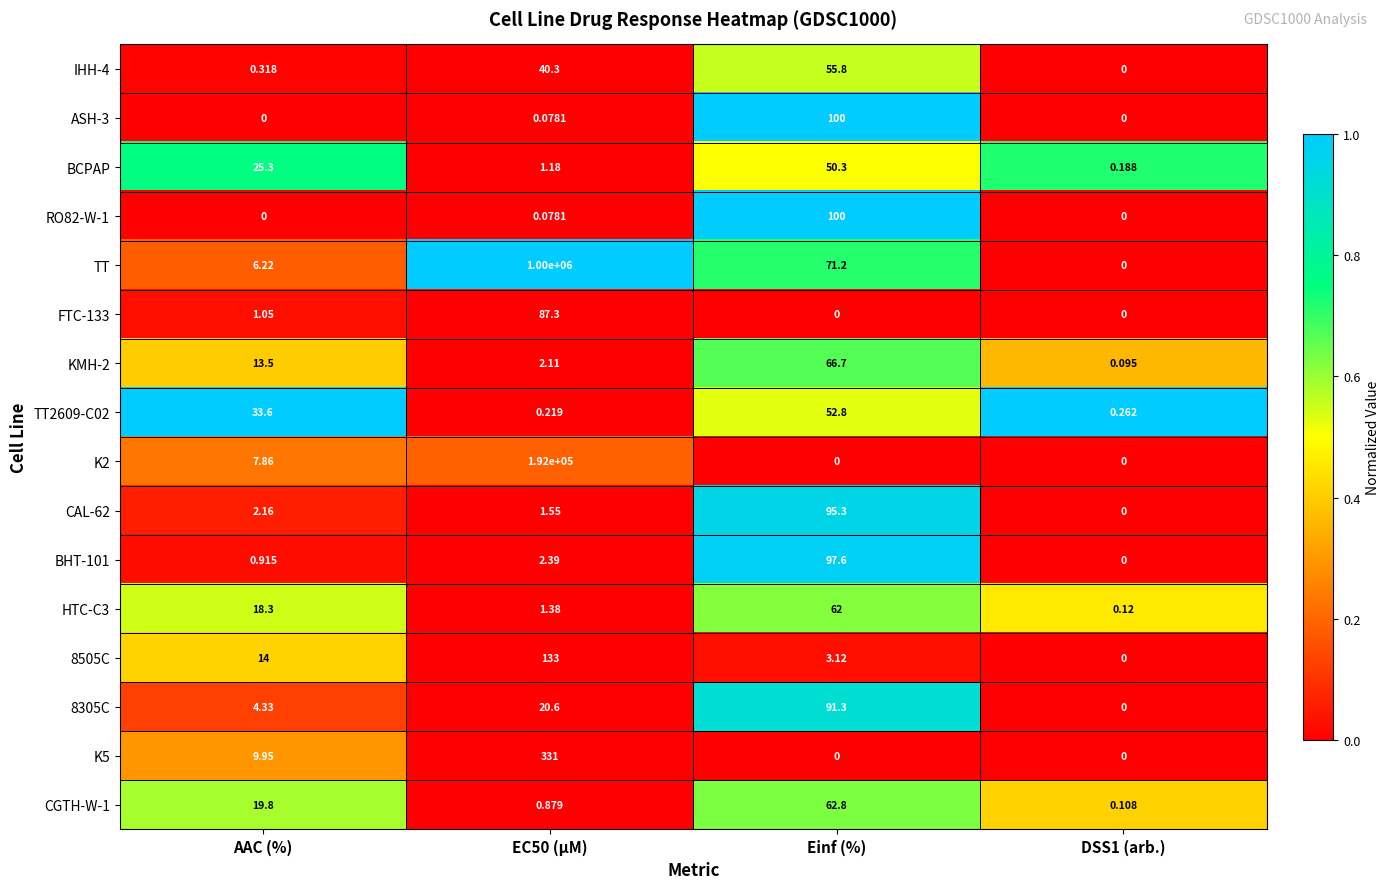

Which series has the widest spread of values?

TT